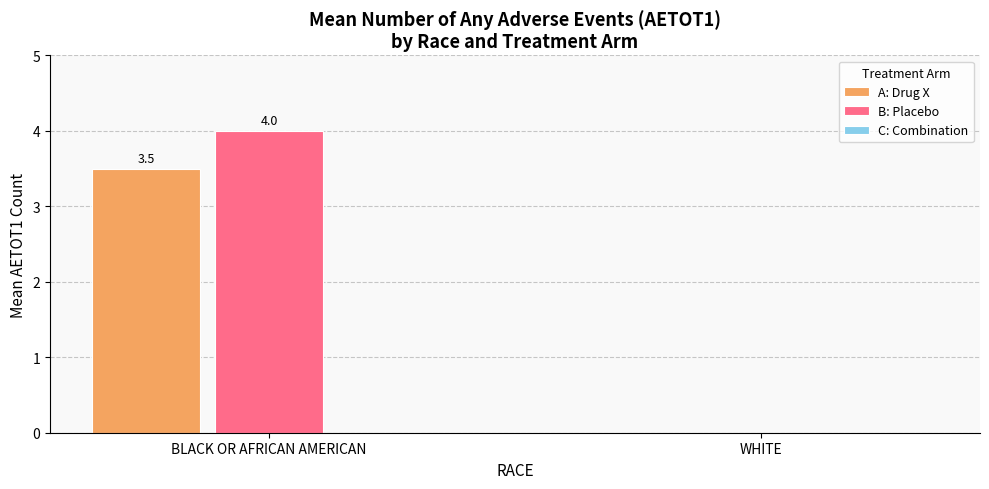

Which series changed the most between BLACK OR AFRICAN AMERICAN and WHITE?

B: Placebo